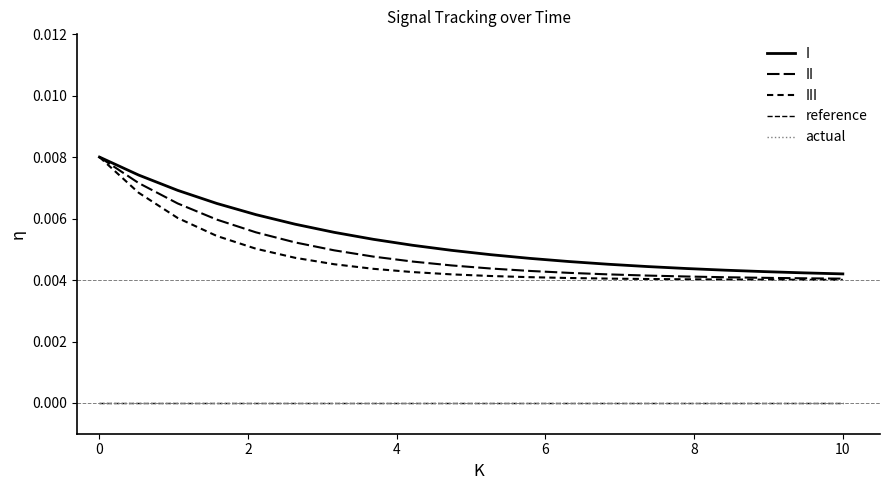

True or false: II and actual cross at least once.

False